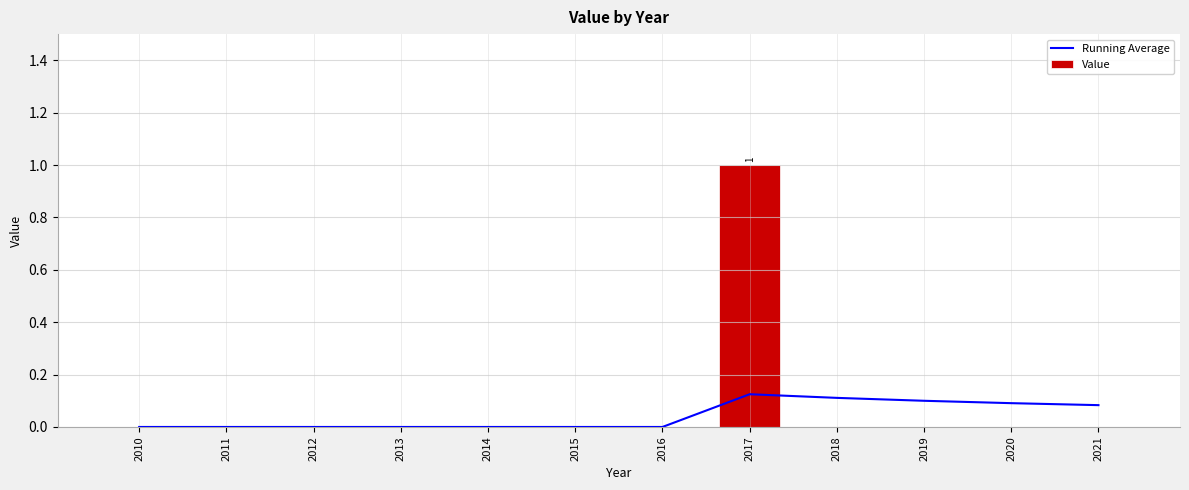

Which series has the largest total across all categories?

Value